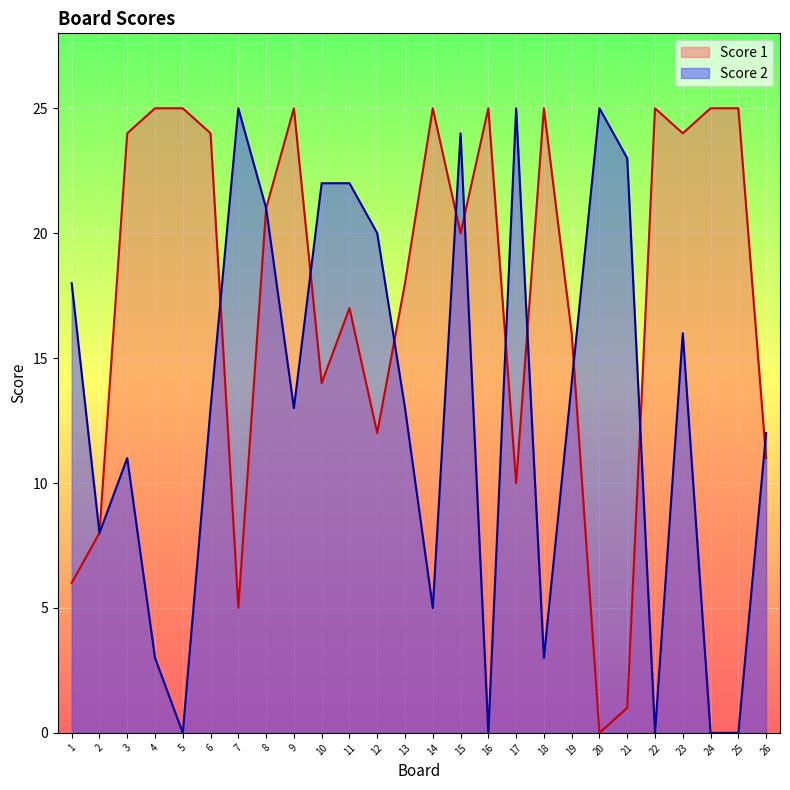

Is the value of Score 1 at 4 greater than the value of Score 2 at 8?

Yes